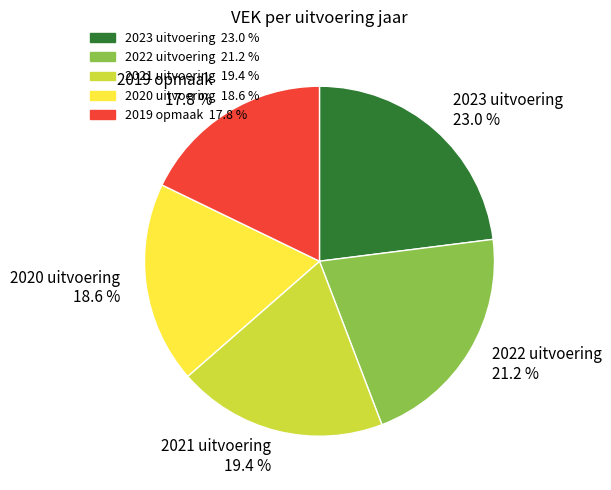

To the nearest percent, what is the difference between the 2020 uitvoering and 2022 uitvoering slice percentages?

3%